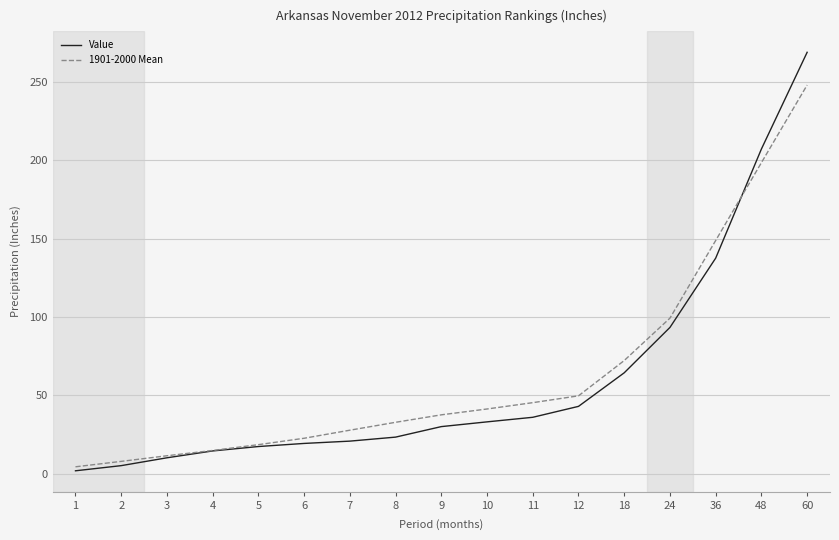

The value of Value at 8 is 23.2. True or false?

True